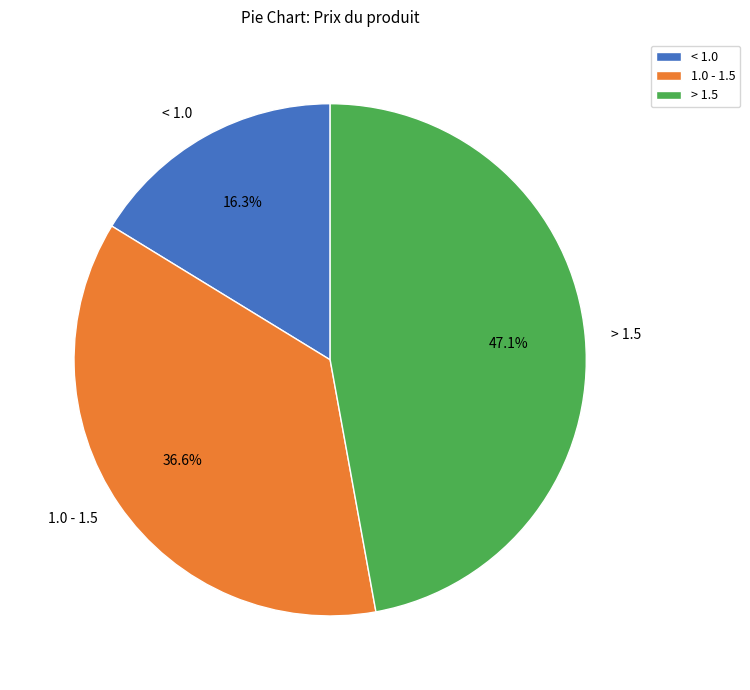

Count the number of slices in the pie.

3